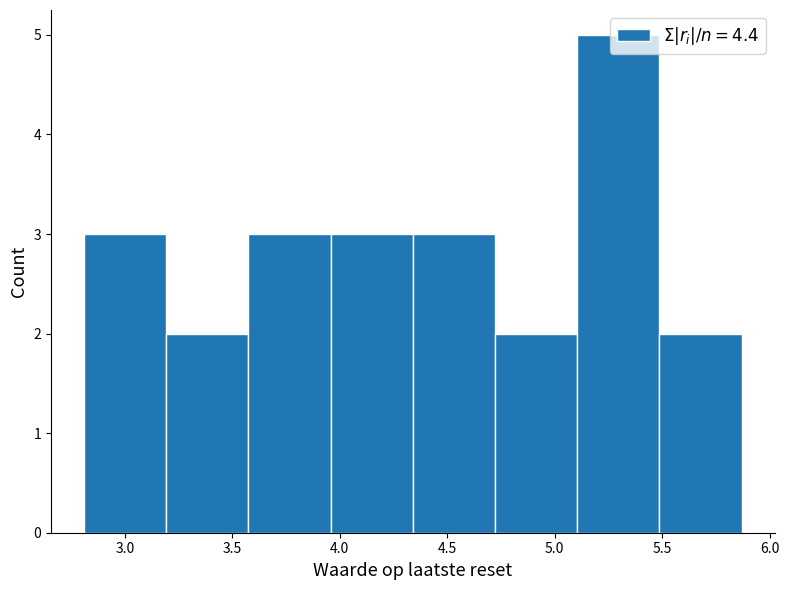

What is the height of the bar covering 3.95 to 4.35 on the x-axis? Neither the bar edges nor the heights are printed on the chart, so give them approximately, as read against the axes.

3